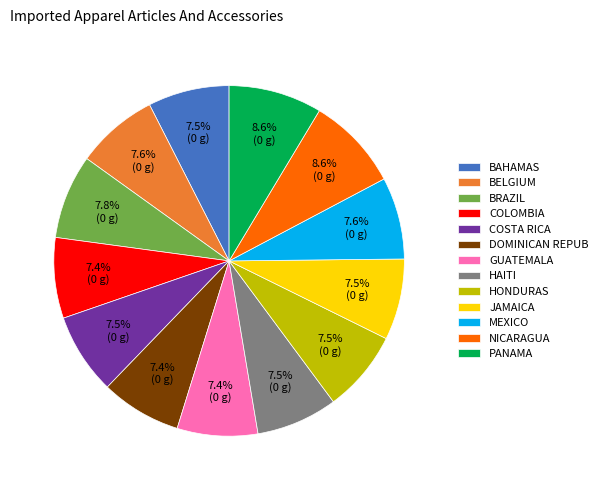

What percentage do COLOMBIA and BRAZIL together represent?

15.2%